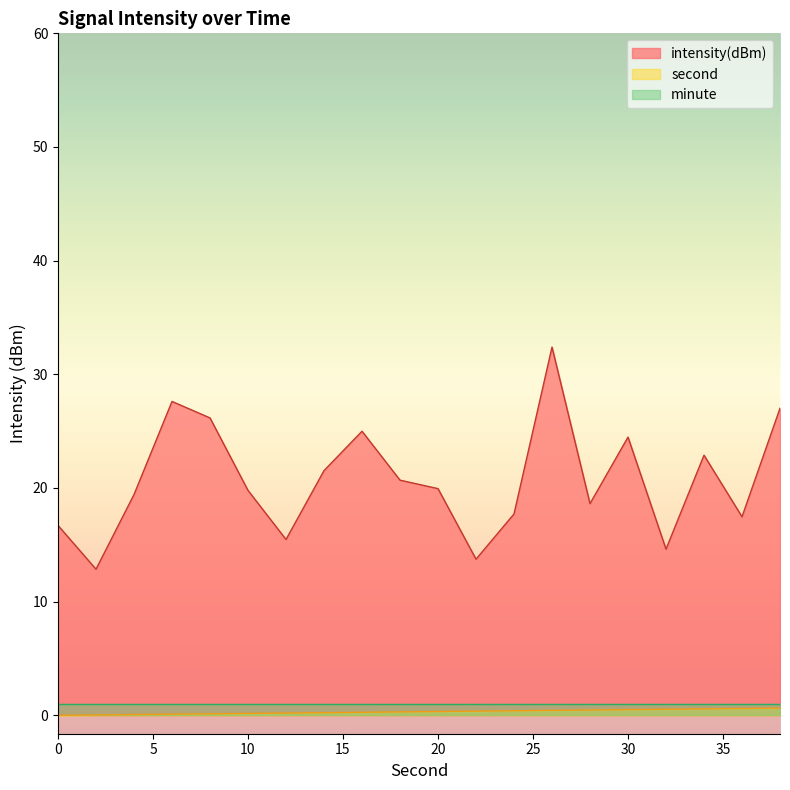

At how many categories does at least one series exceed 31?

1